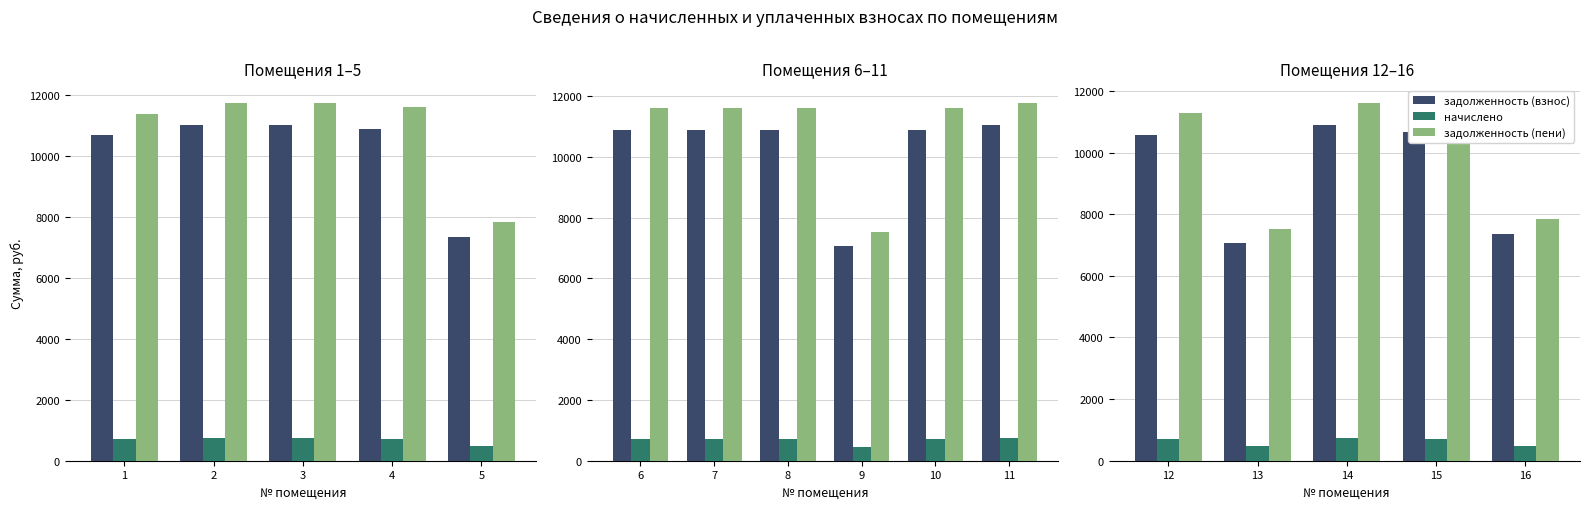

How many bars are there in each group?

3